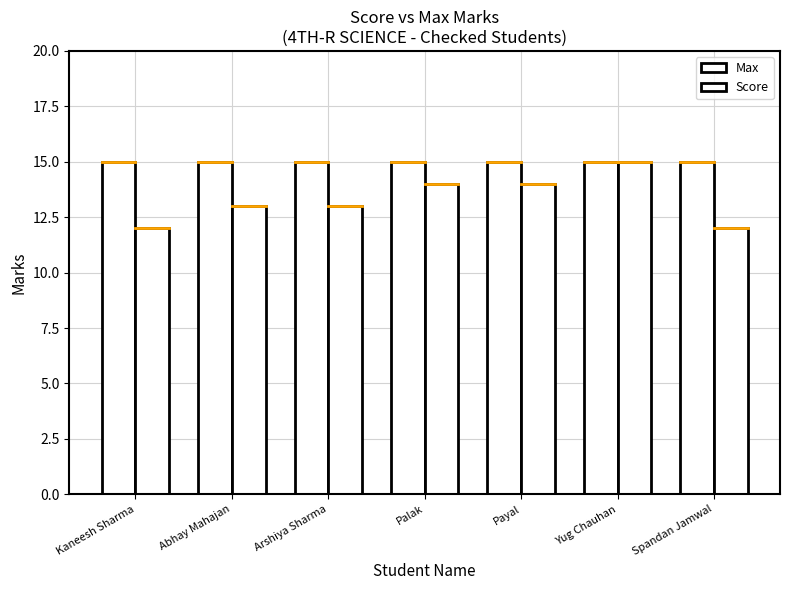

Reading right to left, list all the values displayed in this chart.

Max: Spandan Jamwal=15	Yug Chauhan=15	Payal=15	Palak=15	Arshiya Sharma=15	Abhay Mahajan=15	Kaneesh Sharma=15
Score: Spandan Jamwal=12	Yug Chauhan=15	Payal=14	Palak=14	Arshiya Sharma=13	Abhay Mahajan=13	Kaneesh Sharma=12